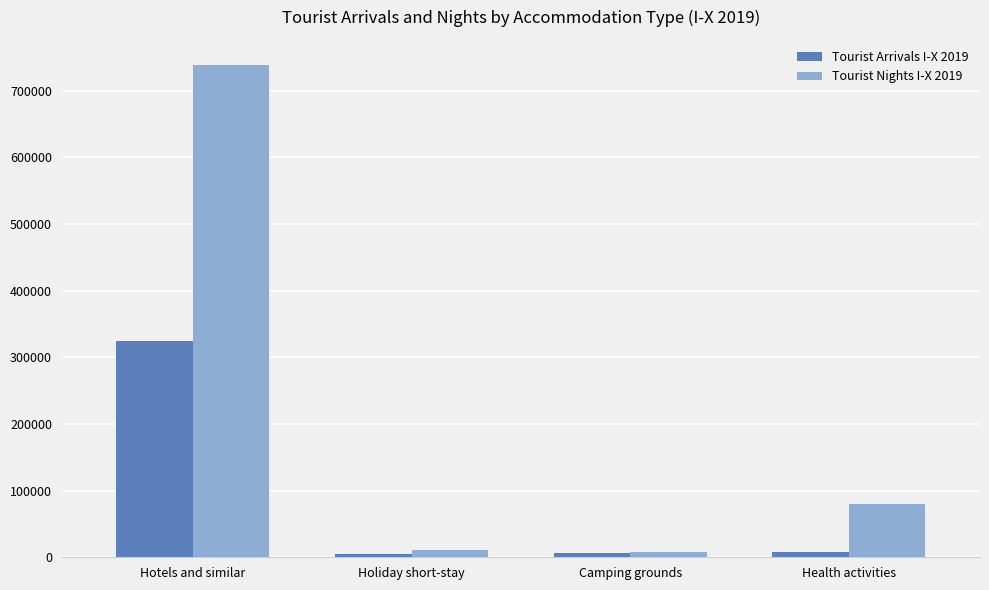

What position from the right is Hotels and similar?

4